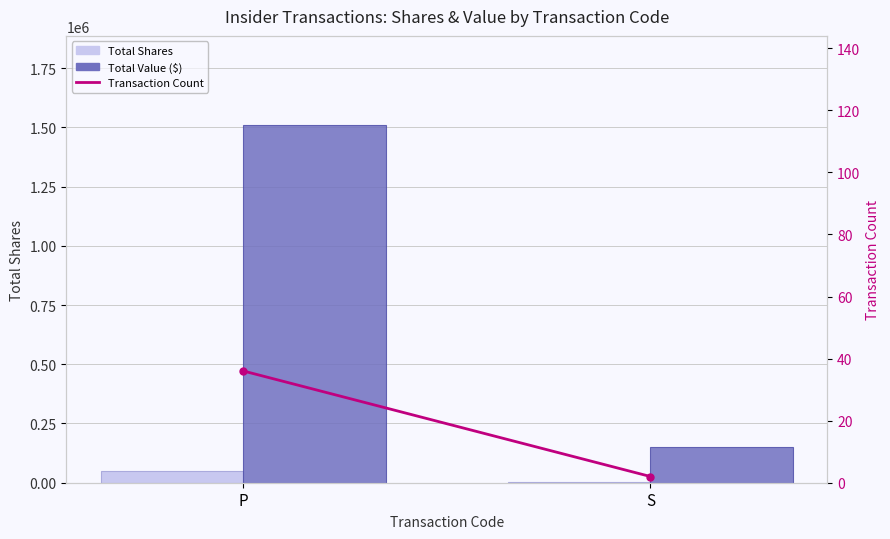

Reading left to right, list all the values displayed in this chart.

Total Shares: P=47813	S=3100
Total Value ($): P=1508674	S=152150
Transaction Count: P=36	S=2